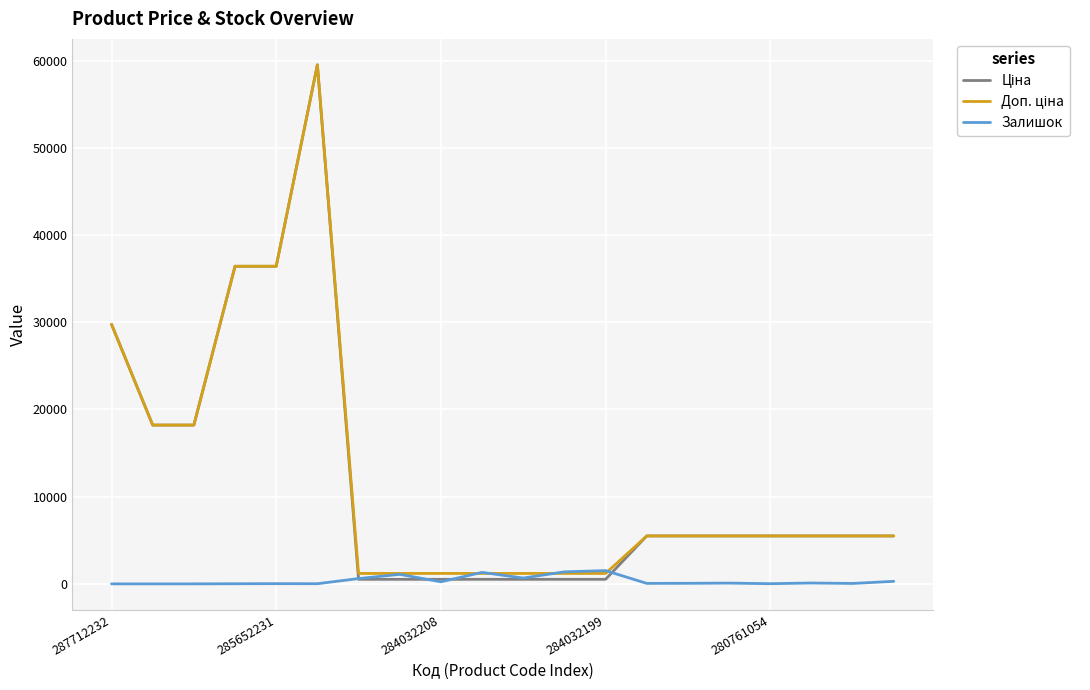

What is the maximum value shown in the chart?

59523.0